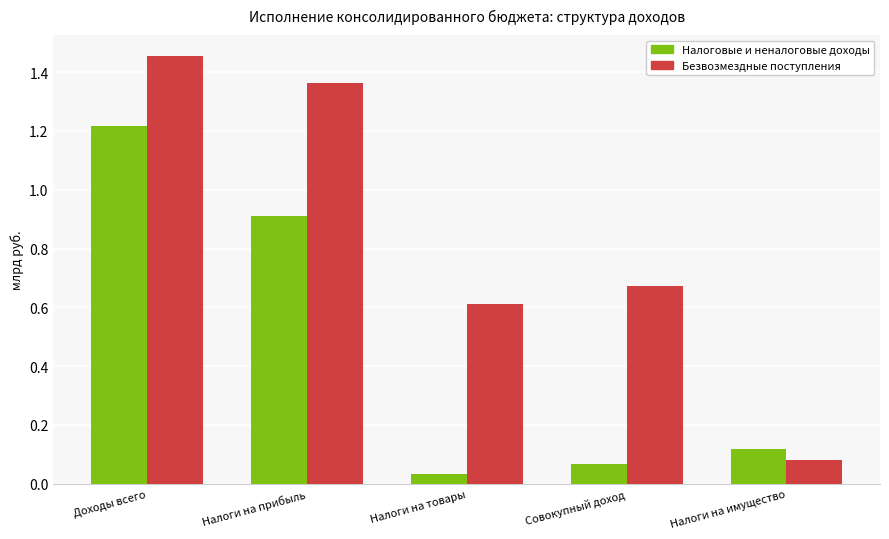

What is the value of the Безвозмездные поступления bar at the 3rd from the left?

0.6